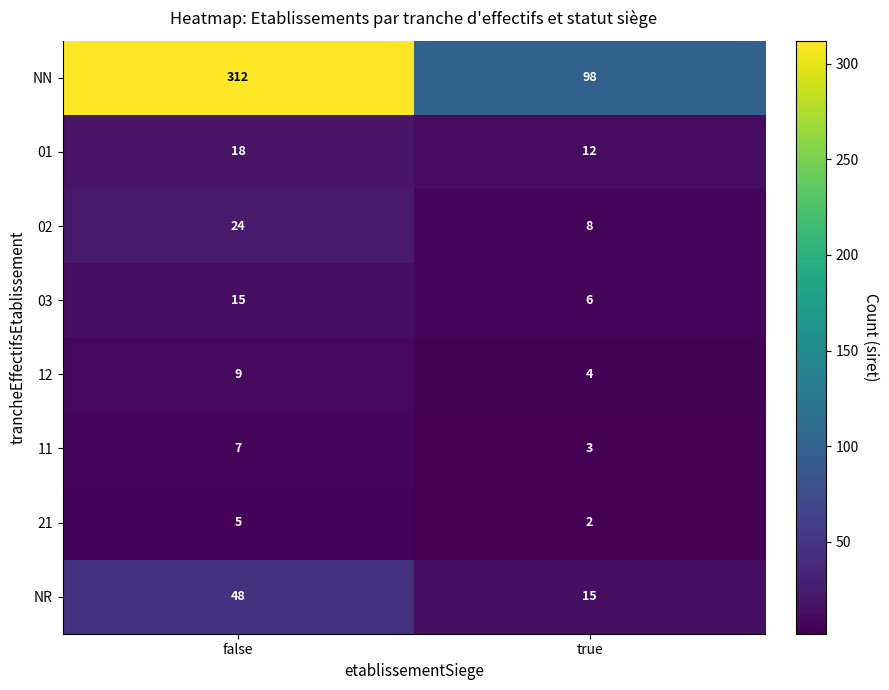

What is the difference between the highest and lowest values at true?

96